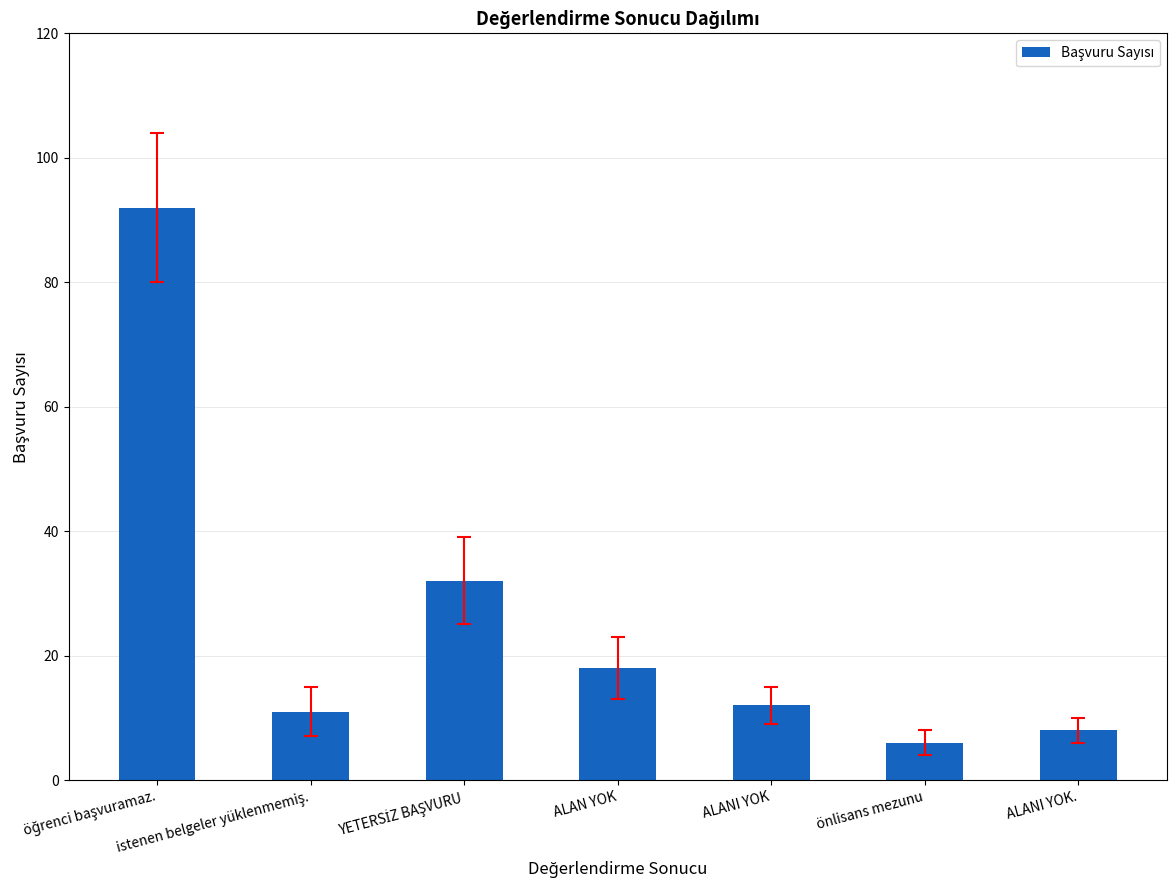

What is the label of the 4th bar from the left?

ALAN YOK